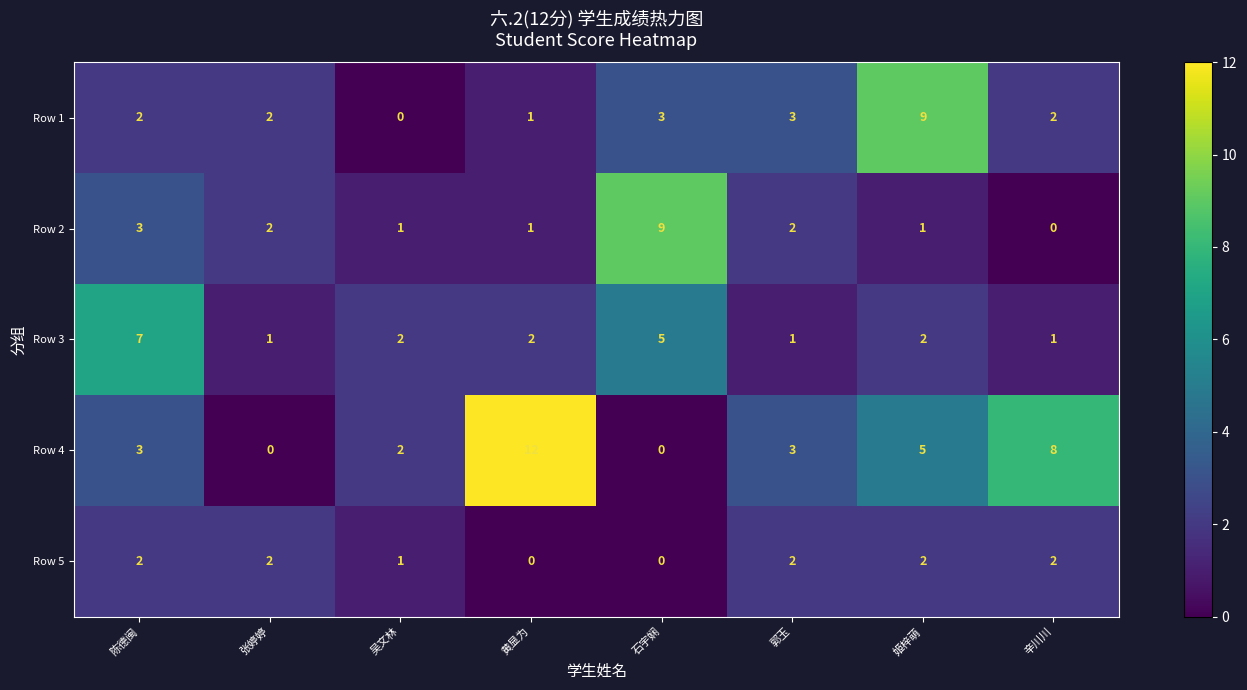

Between 陈德闽 and 郭玉, which series saw the biggest shift?

Row 3